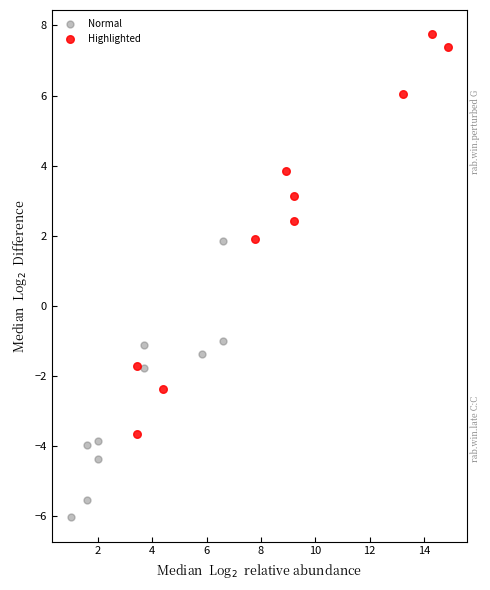

Which series has the largest Y range (max minus min)?

Highlighted